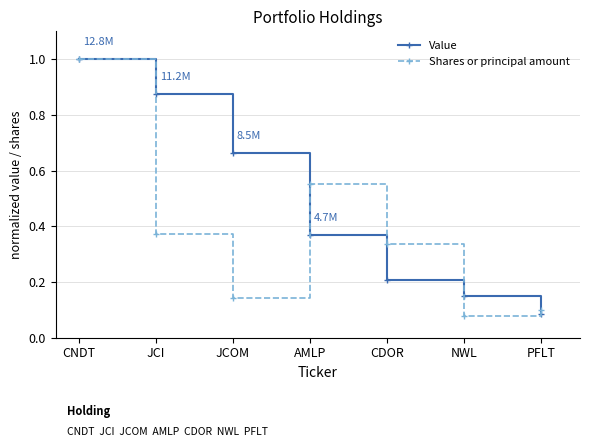

How many lines are shown in the chart?

2